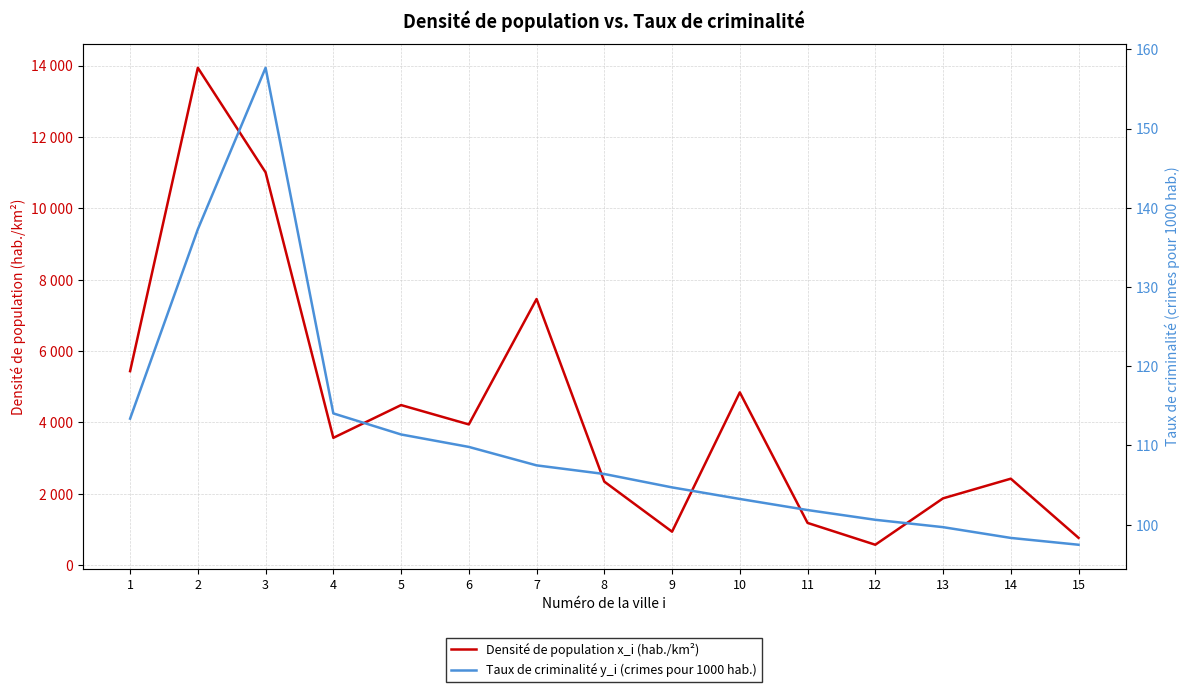

Rank the series at 5 from lowest to highest value.

Taux de criminalité y_i (crimes pour 1000 hab.), Densité de population x_i (hab./km²)